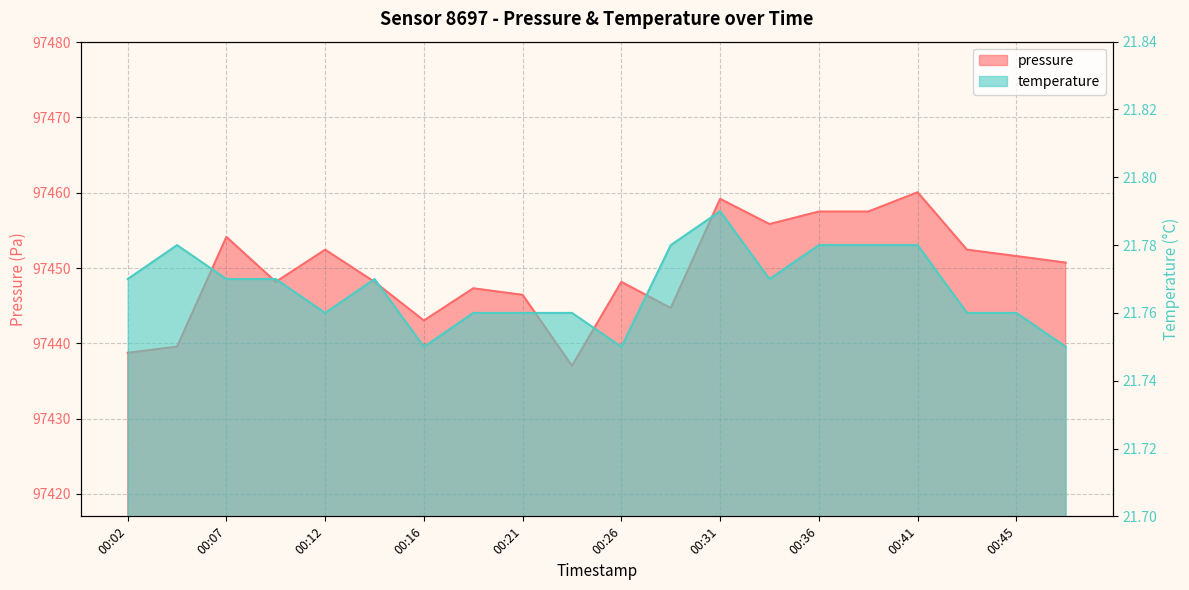

What are all the series names shown in the legend?

pressure, temperature